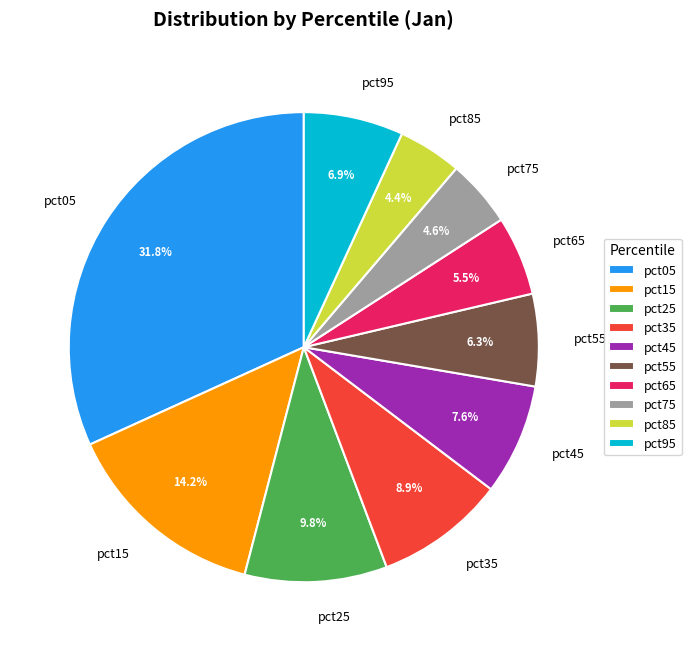

To the nearest percent, what is the difference between the largest and smallest slice percentages?

27%